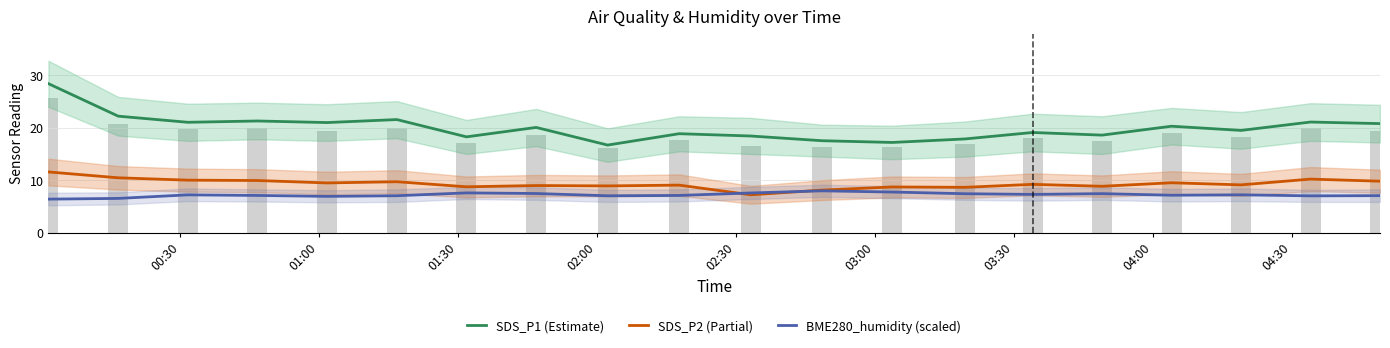

What is the difference between the maximum and minimum values in the SDS_P1 (Estimate) series?

11.7